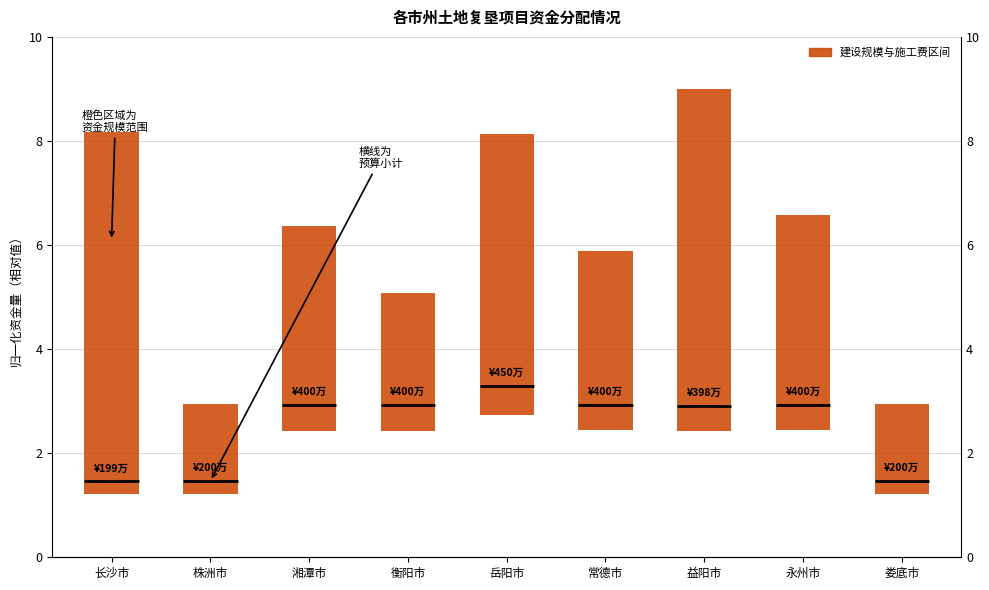

Reading left to right, list all the values displayed in this chart.

7.0	1.7	3.9	2.6	5.4	3.4	6.6	4.2	1.7